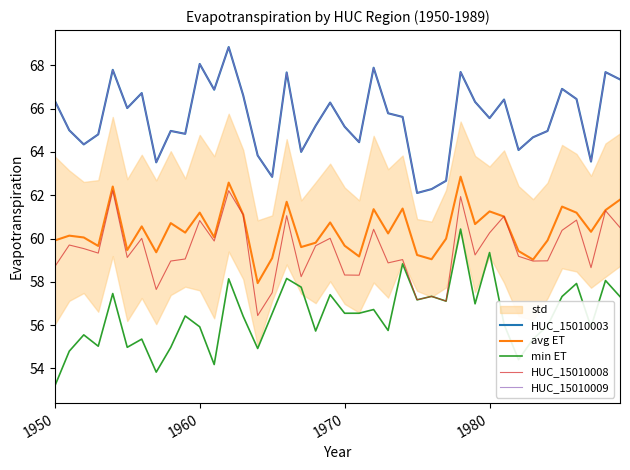

What is the difference between the maximum and minimum values in the HUC_15010003 series?

6.7